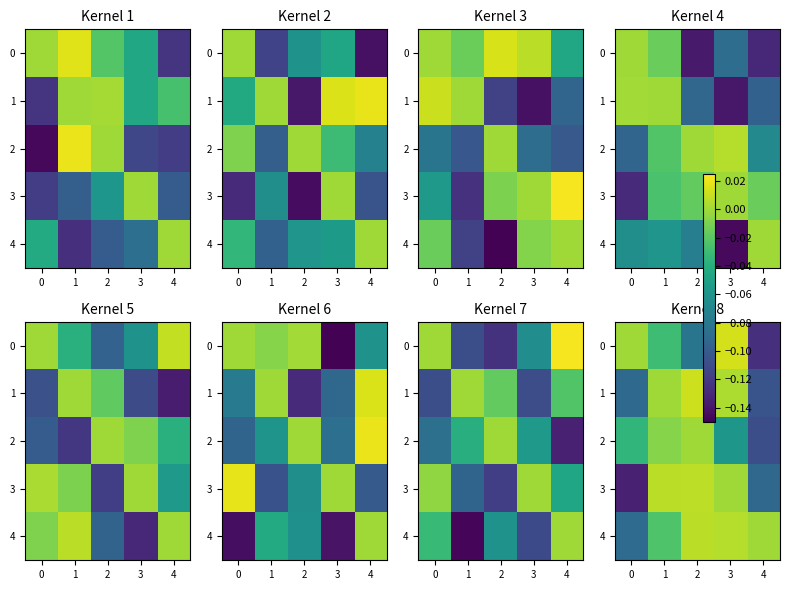

What is the difference between the maximum and minimum values in the 4 series?

0.1